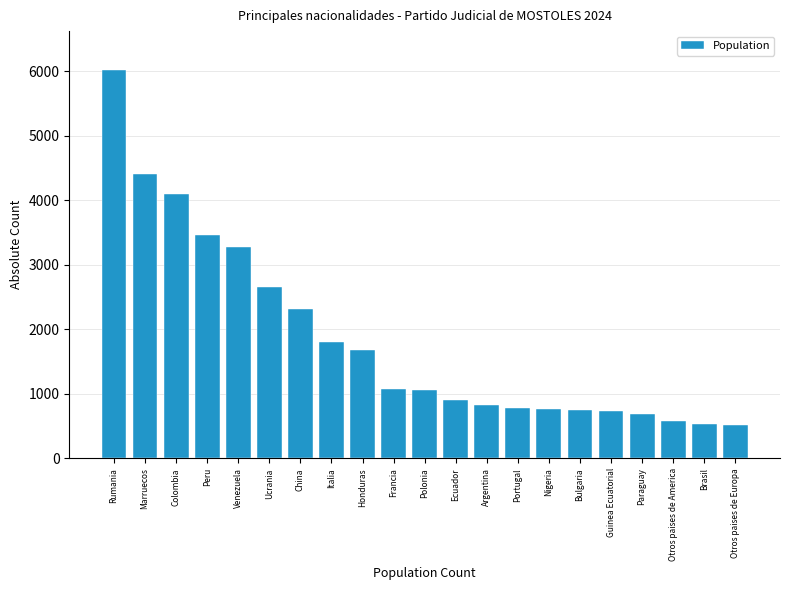

What is the minimum value shown in the chart?

513